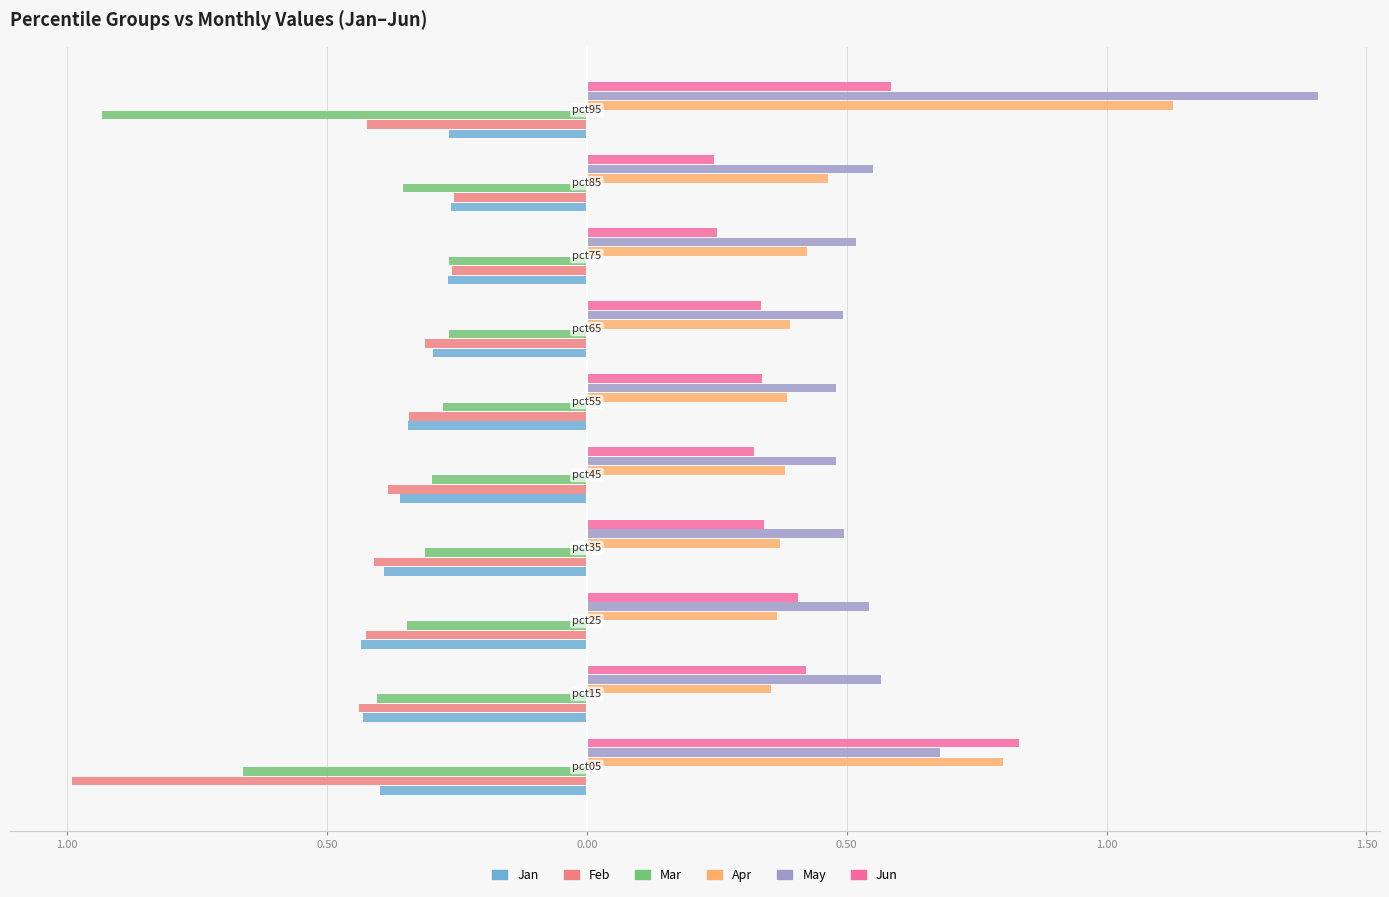

What are all the series names shown in the legend?

Jan, Feb, Mar, Apr, May, Jun